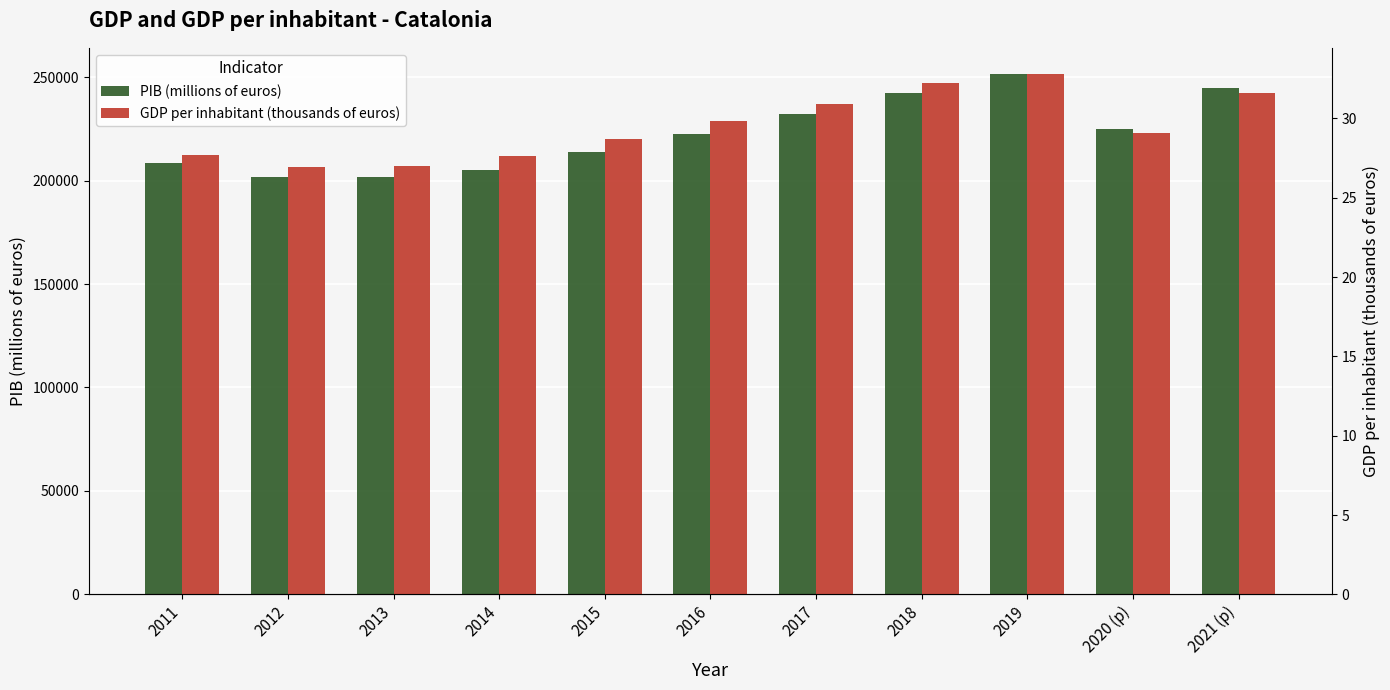

Rank the categories by PIB (millions of euros) value from lowest to highest.

2013, 2012, 2014, 2011, 2015, 2016, 2020 (p), 2017, 2018, 2021 (p), 2019